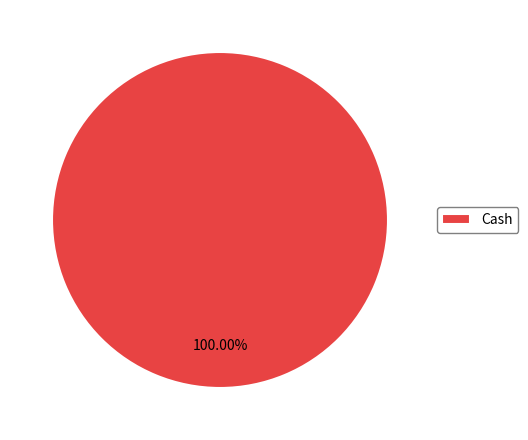

Rank the categories by value from lowest to highest.

Cash